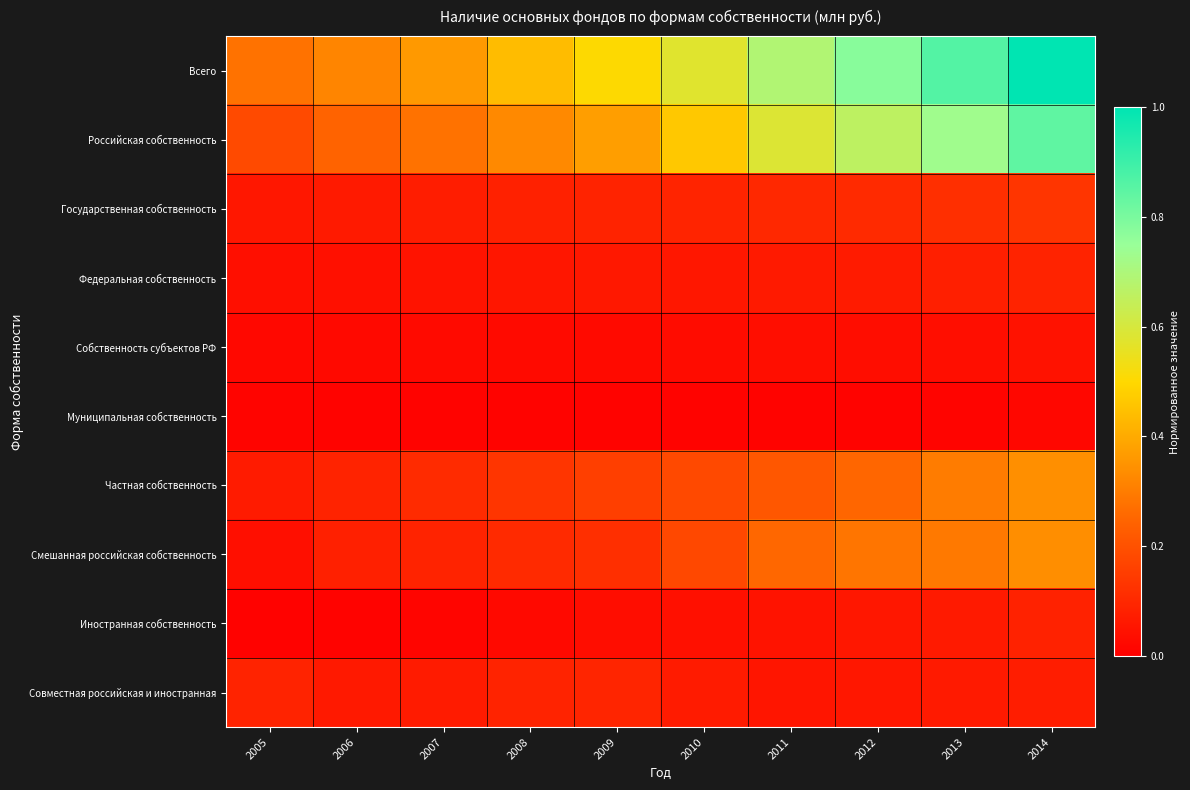

At how many categories does at least one series exceed 0?

10